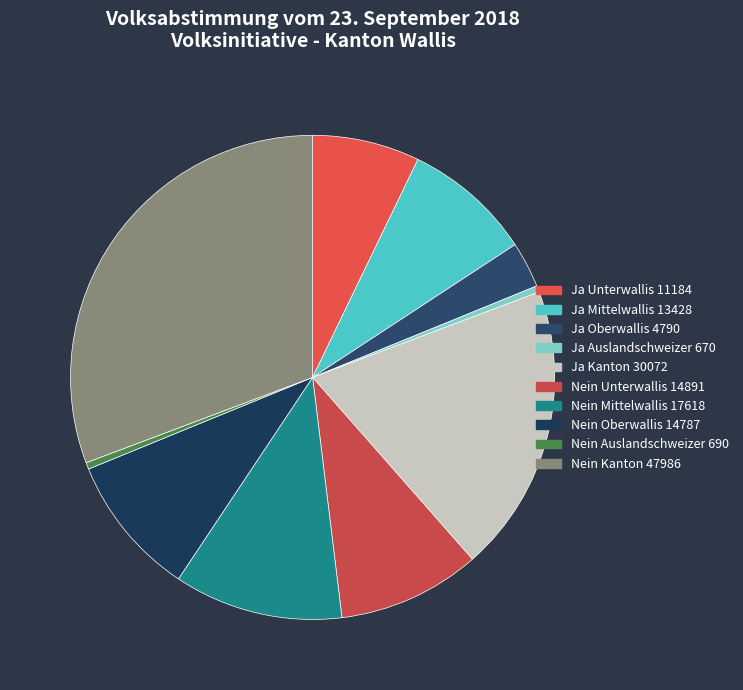

How many slices are in this pie chart?

10